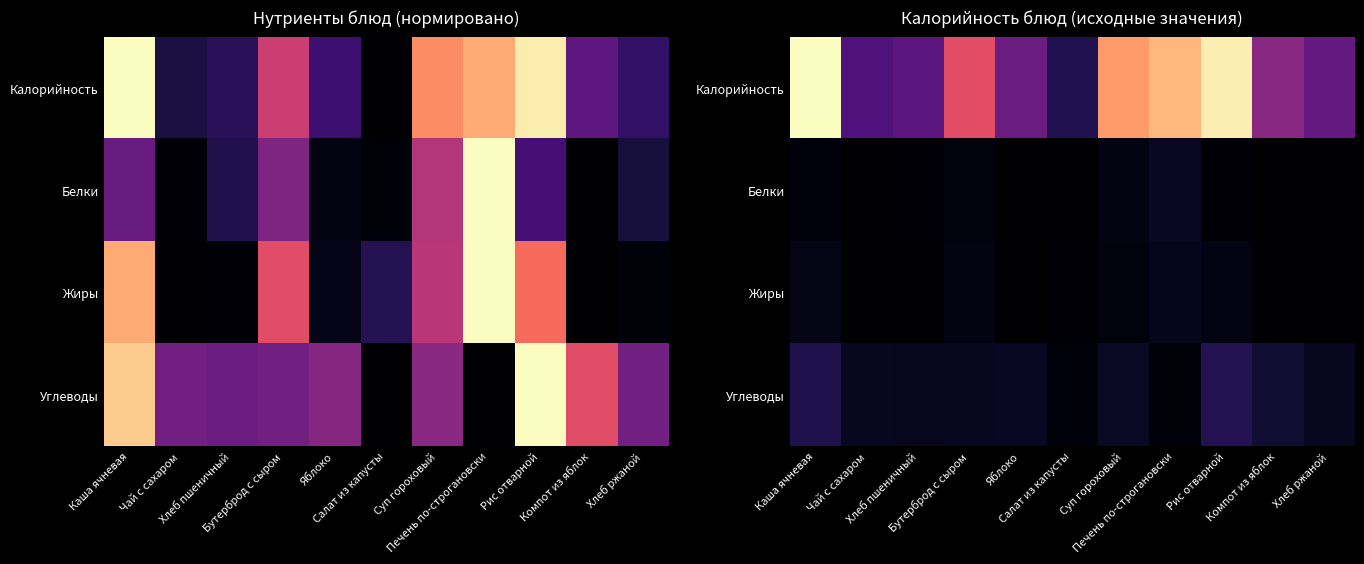

Where is Калорийность nearest to the value 0?

Салат из капусты